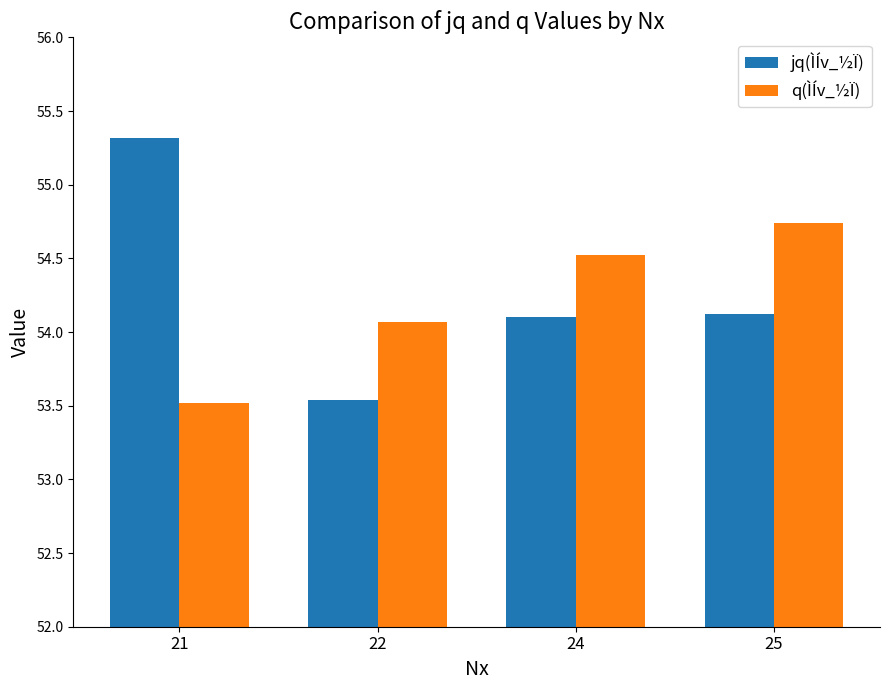

Reading left to right, list all the values displayed in this chart.

jq(ÌÍv_½Ï): 55.3	53.5	54.1	54.1
q(ÌÍv_½Ï): 53.5	54.1	54.5	54.7